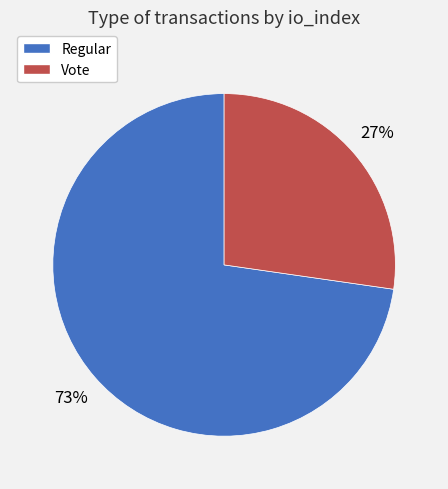

To the nearest percent, what portion does Regular represent?

73%